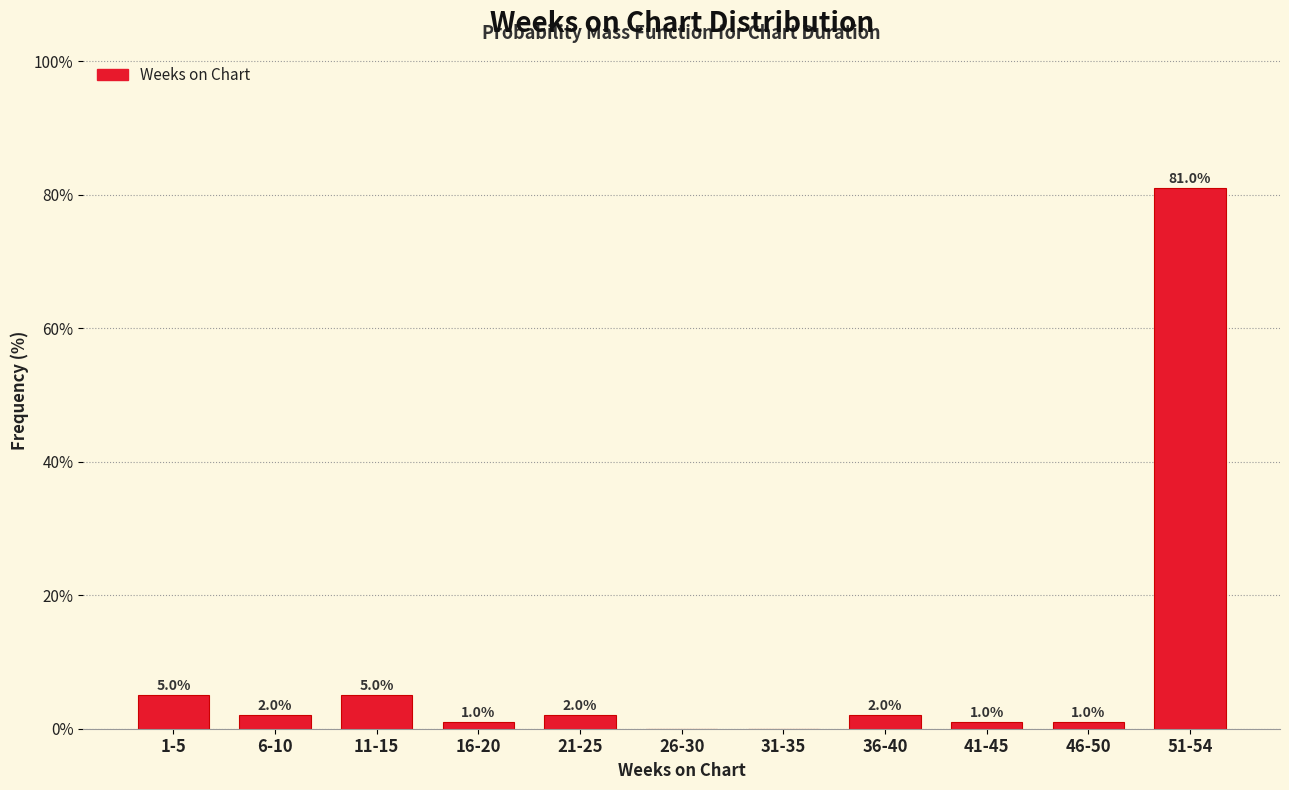

Reading right to left, extract all data points from this chart.

51-54=81	46-50=1	41-45=1	36-40=2	31-35=0	26-30=0	21-25=2	16-20=1	11-15=5	6-10=2	1-5=5